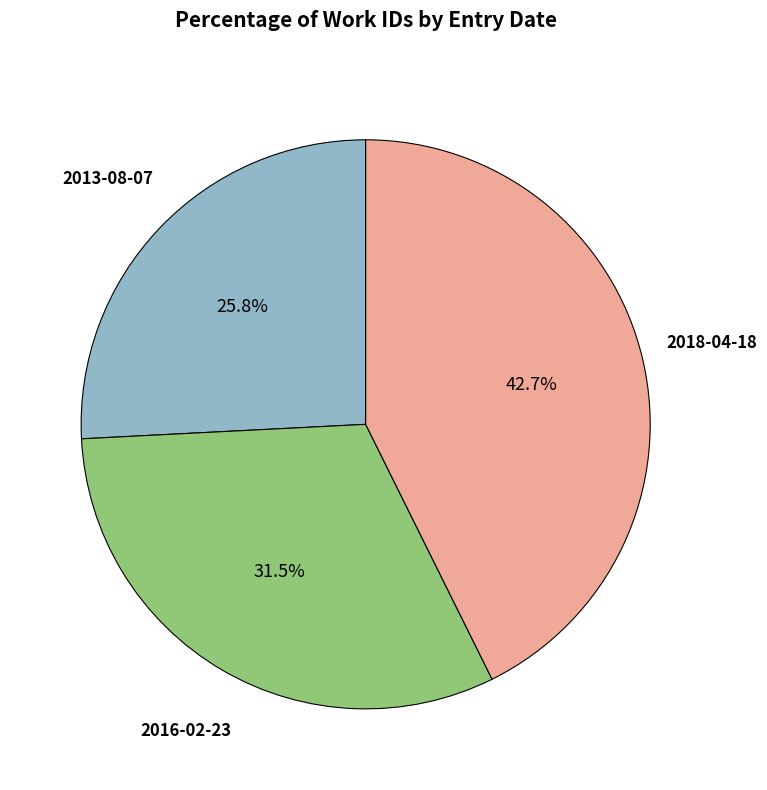

Does any single category account for the majority?

No